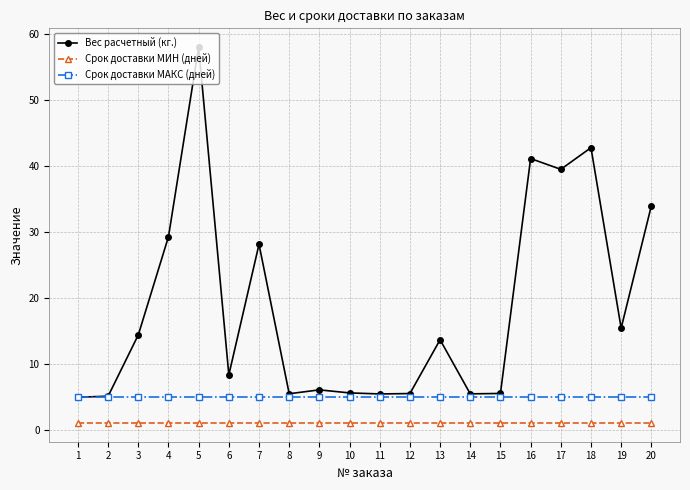

The Срок доставки МАКС (дней) series shows 5.0 at 1. True or false?

True